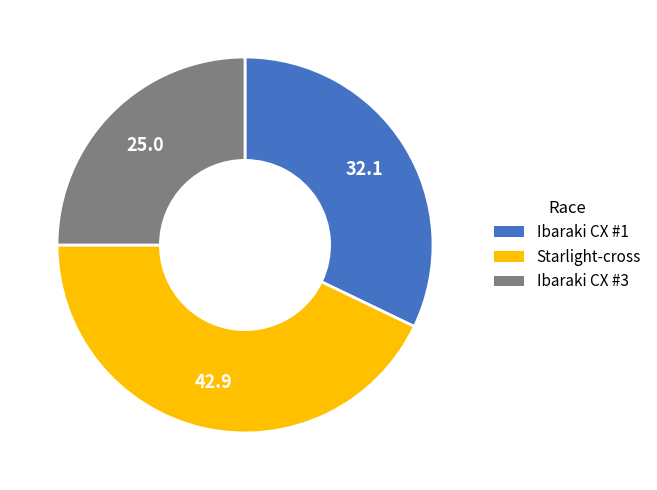

Does any single category account for the majority?

No